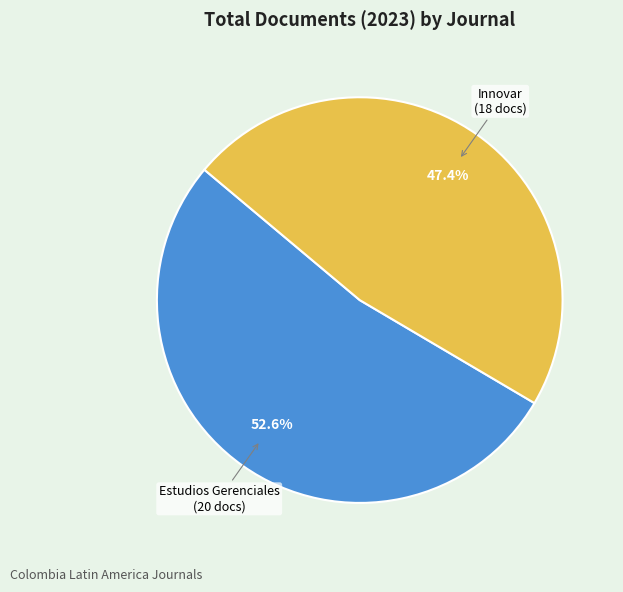

How many segments does this pie chart have?

2